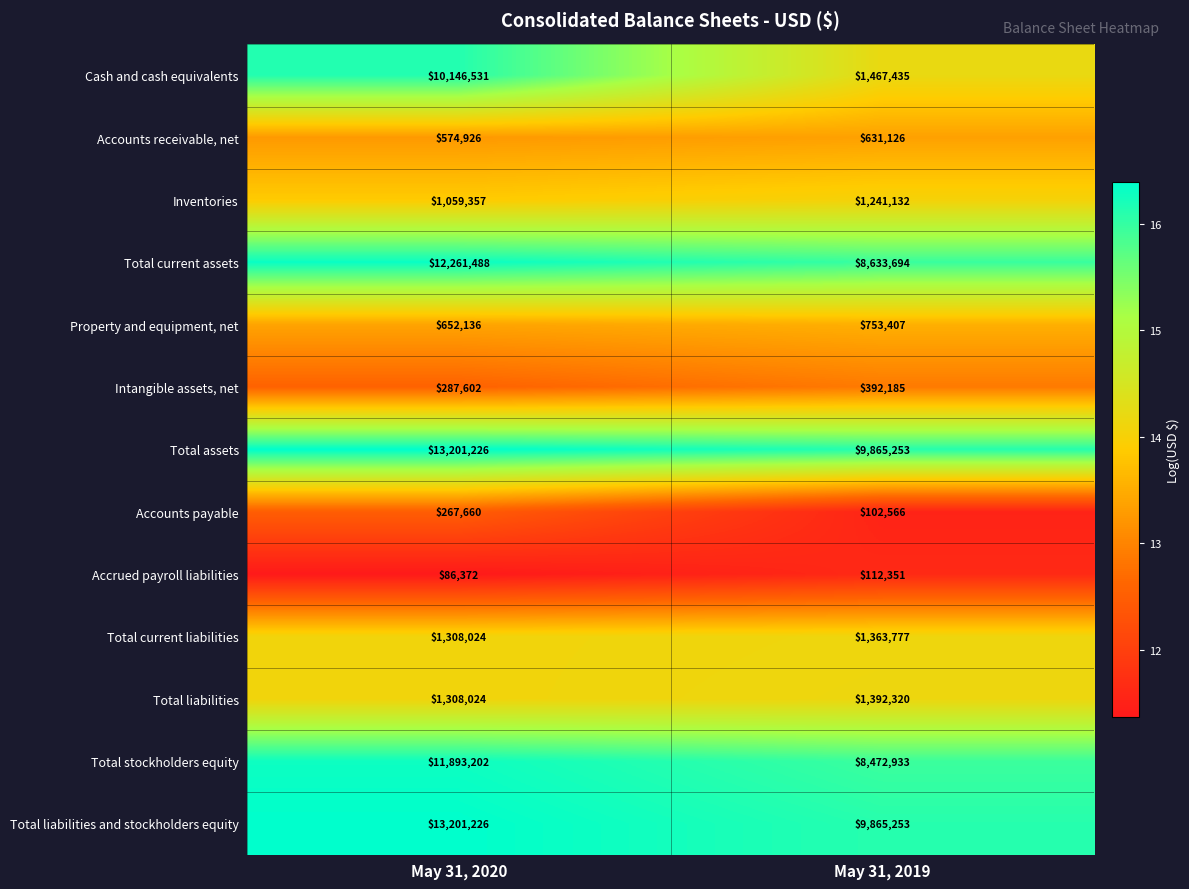

What is the spread (max minus min) of values at May 31, 2019?

9762687